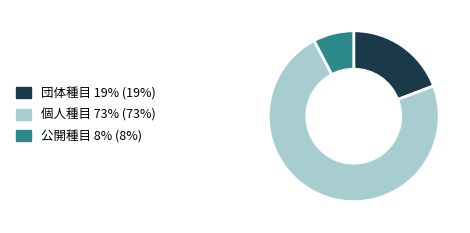

Which slice is the smallest?

公開種目 8% (8%)